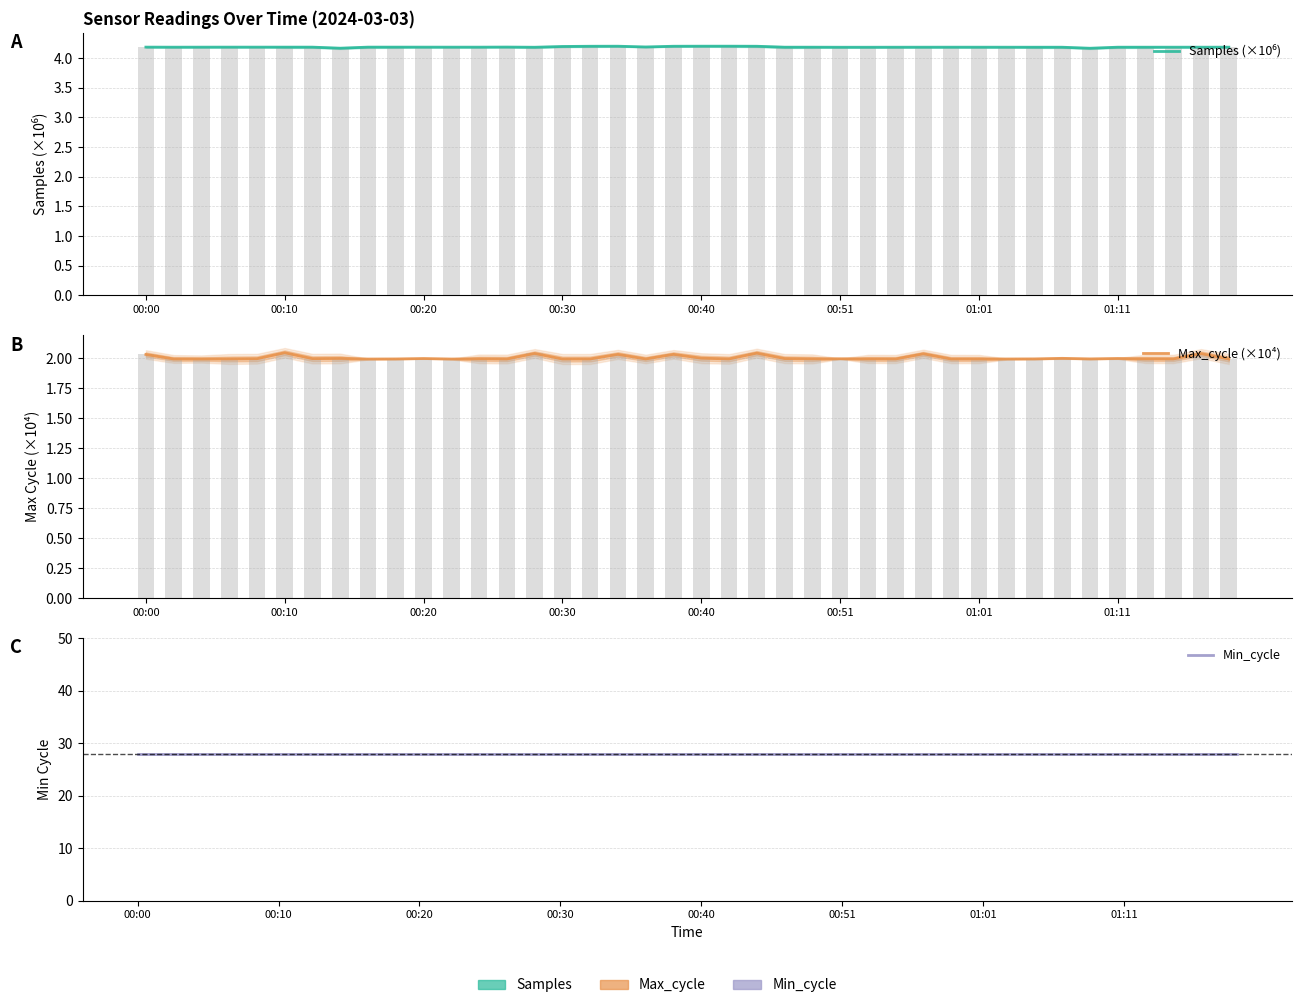

What is the minimum value shown in the chart?

2.0